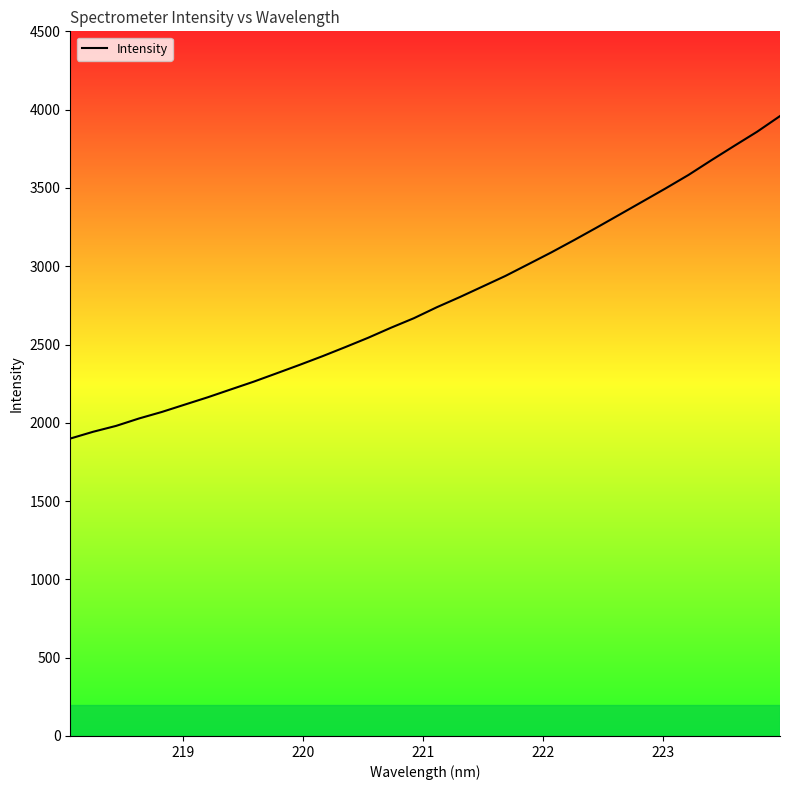

What is the smallest value displayed?

1899.4